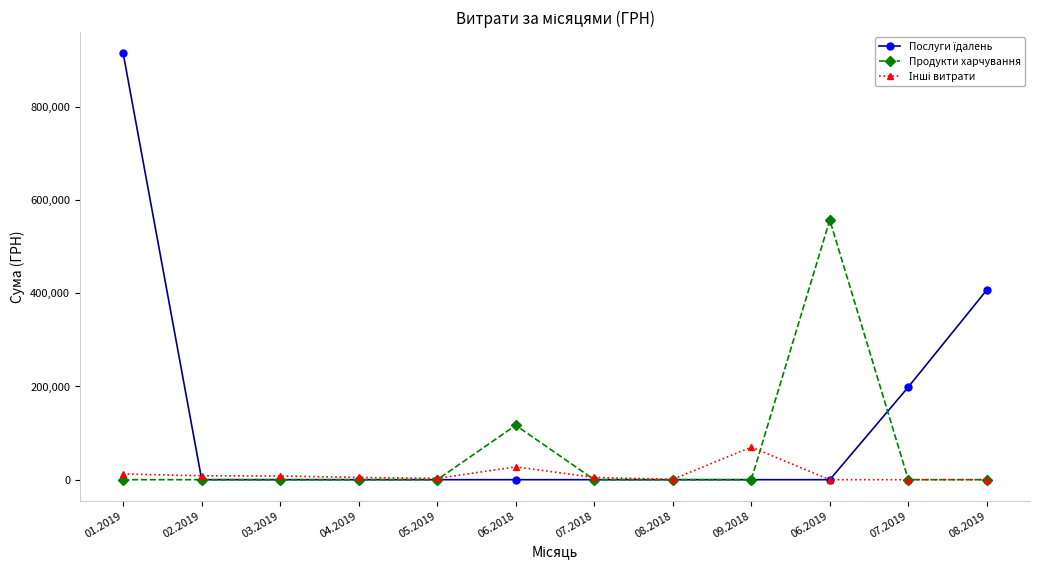

What is the value of the Продукти харчування point at the 10th from the left?

557289.5